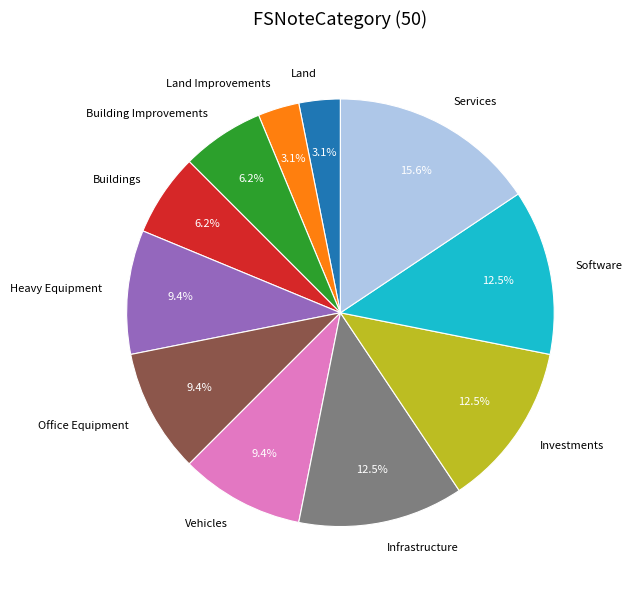

Approximately how many times larger is the value at Heavy Equipment compared to Services?

0.6